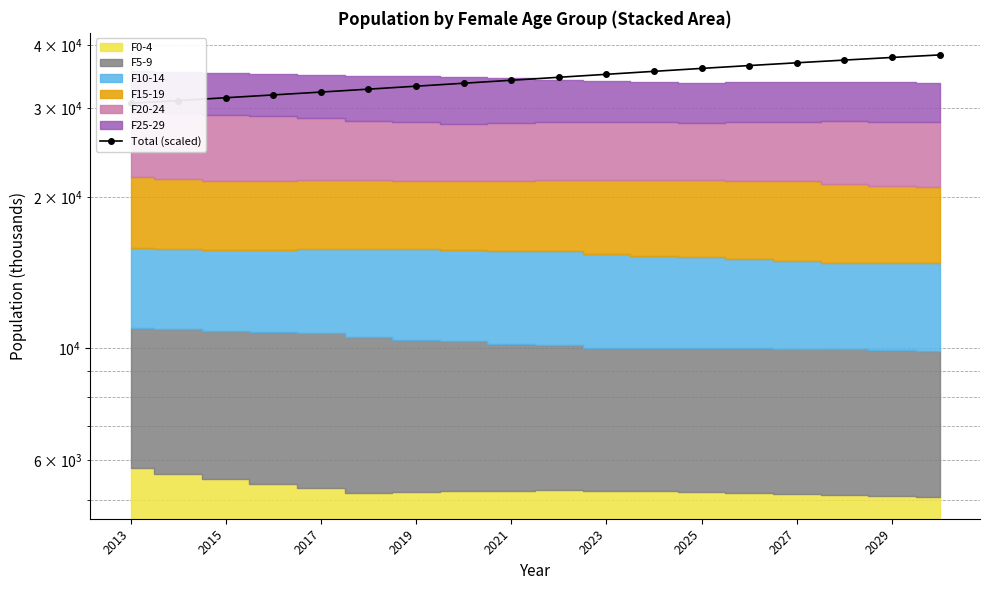

At which category does the chart reach its peak across all series?

17